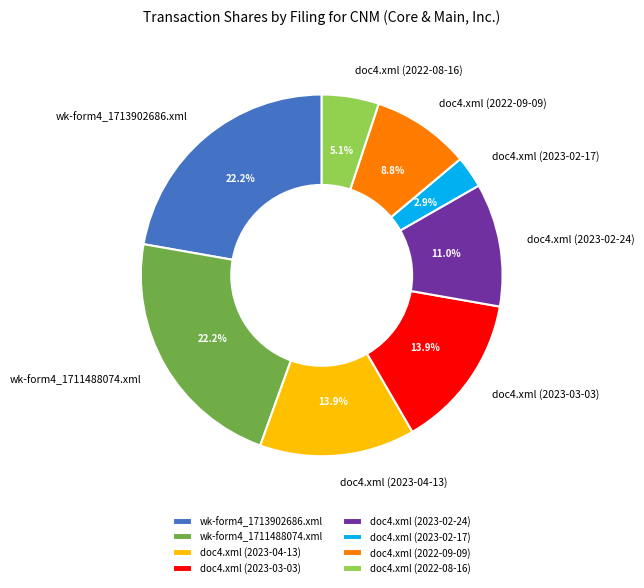

Which slice is the smallest?

doc4.xml (2023-02-17)